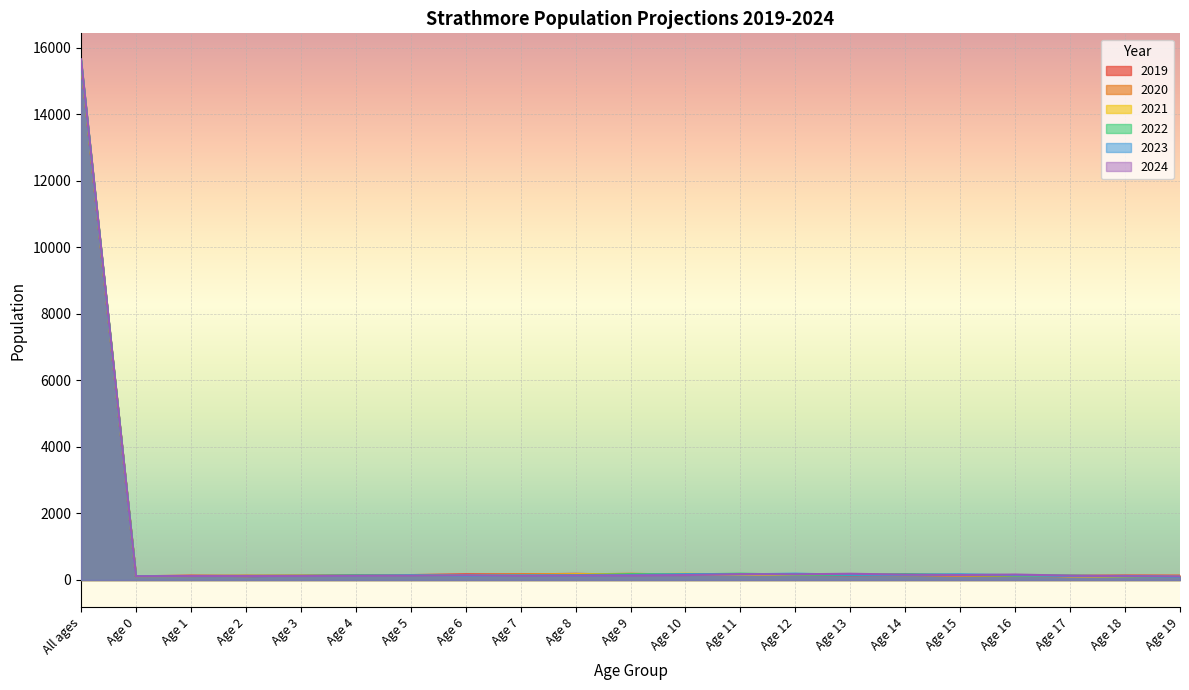

Which series changed the most between All ages and Age 12?

2024